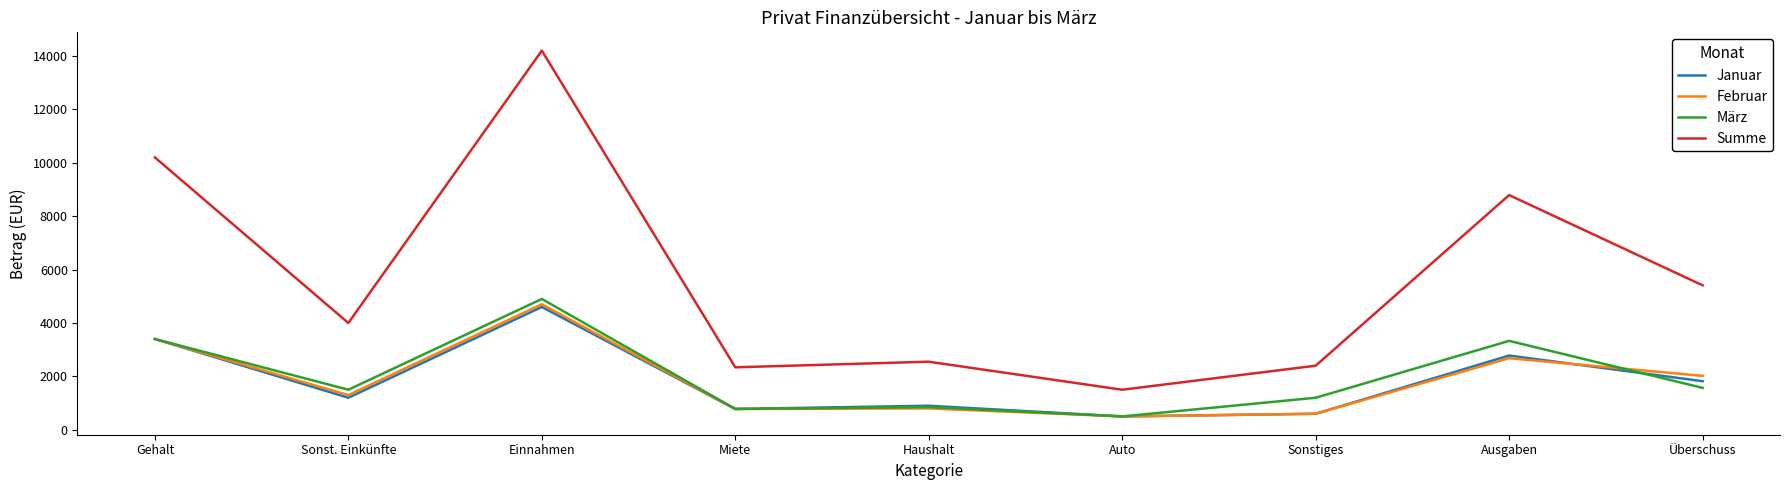

Count the number of data series in this chart.

4